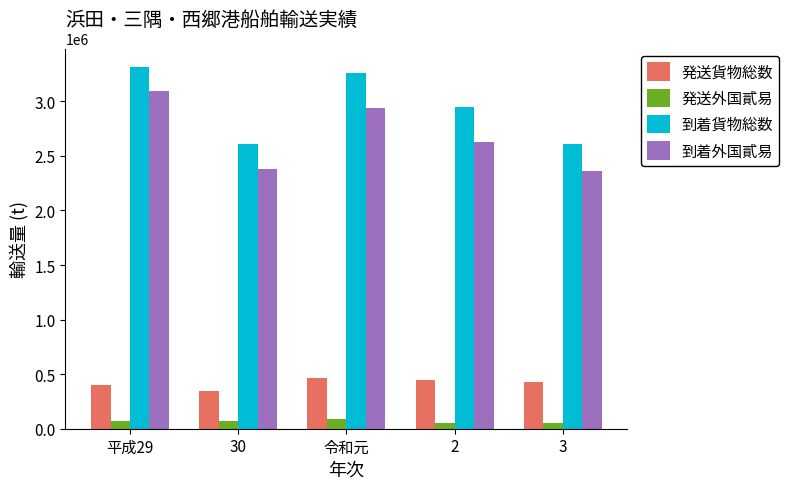

What is the label of the 5th bar from the right?

平成29